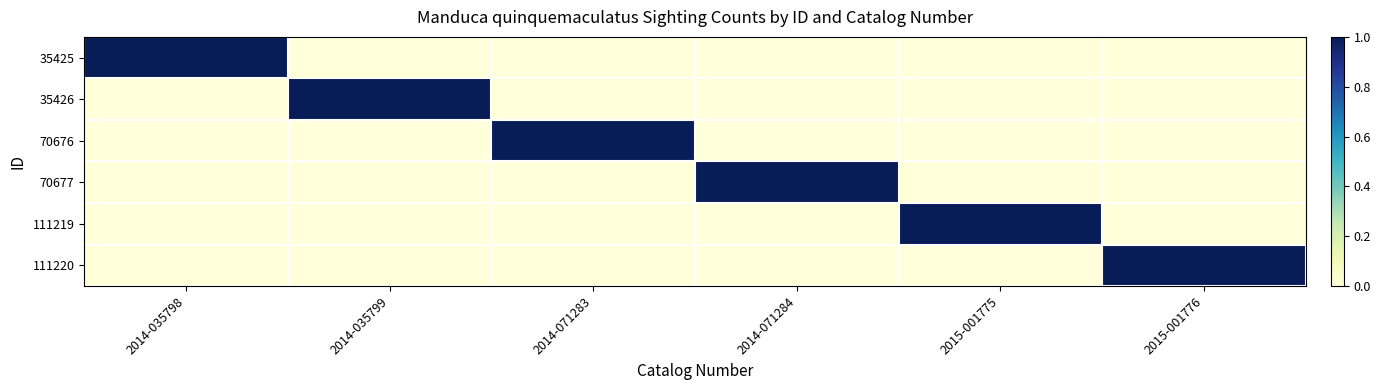

At which category is the sum across all series the highest?

2014-035798